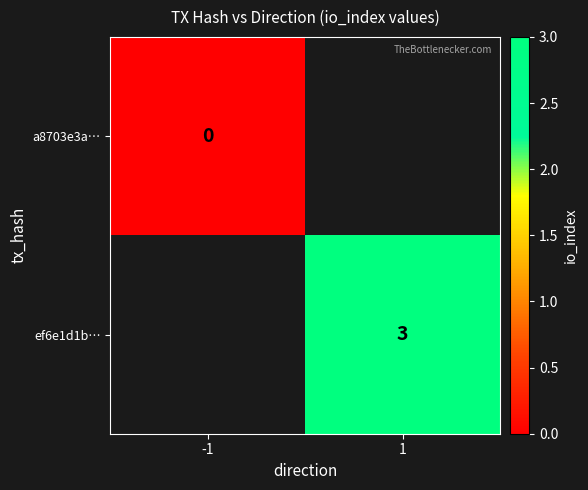

The ef6e1d1b… series shows 1 at 1. True or false?

False